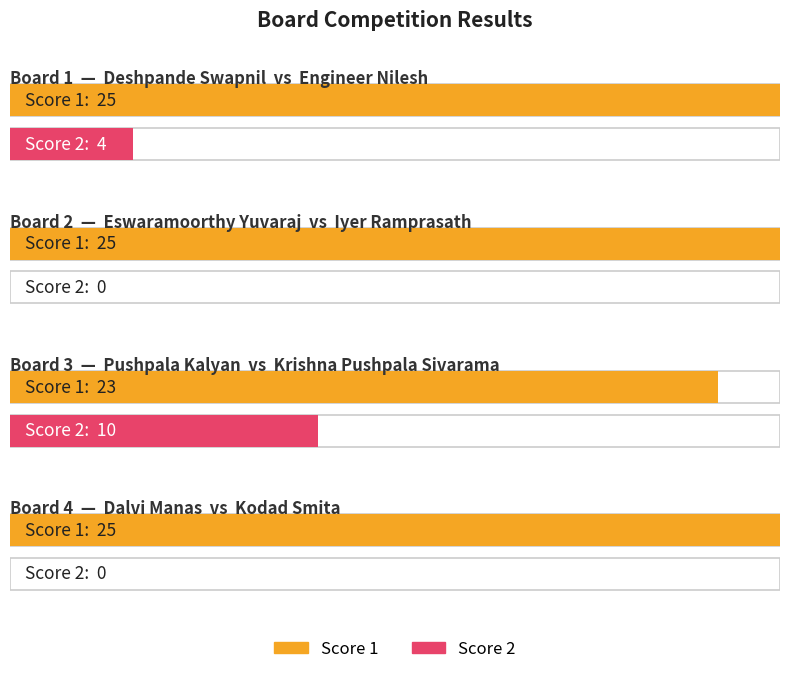

What is the difference between the Score 2 values at Board 2 and Board 1?

4